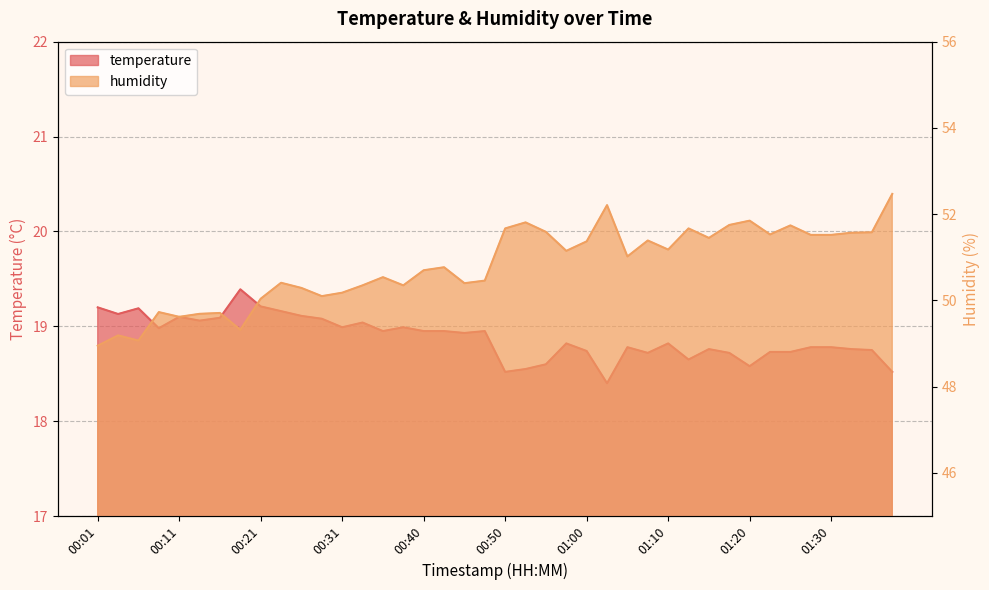

Count the number of data series in this chart.

2